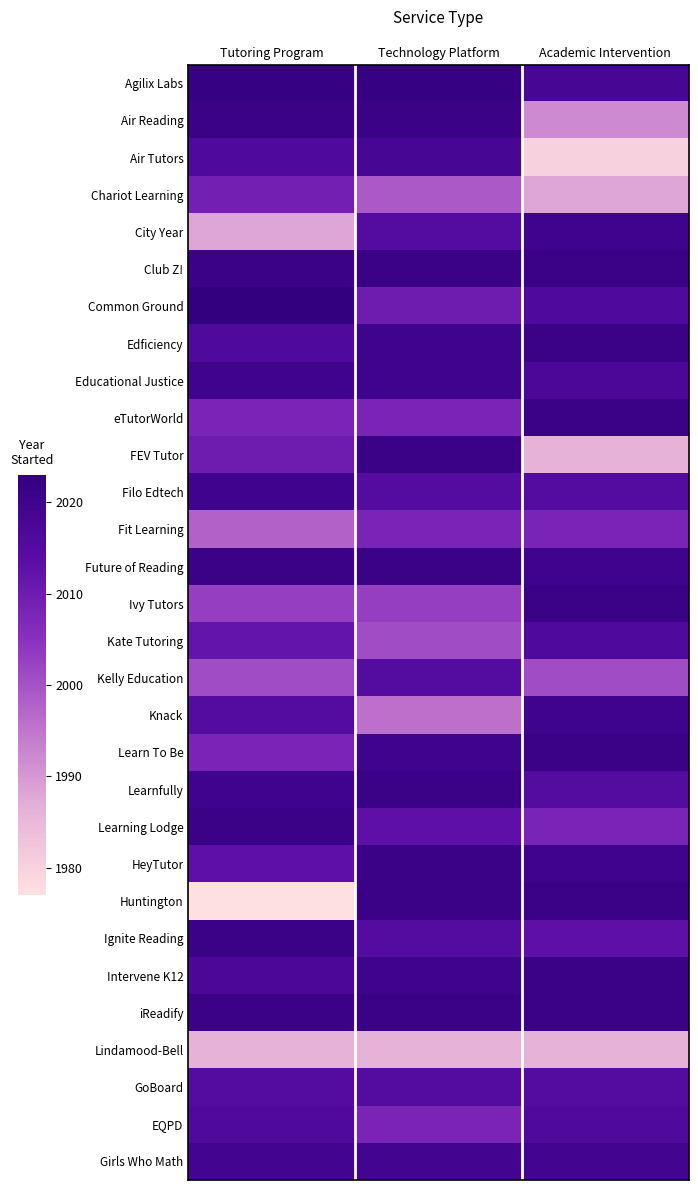

Reading left to right, extract all data points from this chart.

Agilix Labs: Tutoring Program=2022	Technology Platform=2022	Academic Intervention=2018
Air Reading: Tutoring Program=2021	Technology Platform=2021	Academic Intervention=1992
Air Tutors: Tutoring Program=2016	Technology Platform=2018	Academic Intervention=1980
Chariot Learning: Tutoring Program=2009	Technology Platform=1999	Academic Intervention=1988
City Year: Tutoring Program=1988	Technology Platform=2015	Academic Intervention=2020
Club Z!: Tutoring Program=2021	Technology Platform=2021	Academic Intervention=2021
Common Ground: Tutoring Program=2023	Technology Platform=2010	Academic Intervention=2016
Edficiency: Tutoring Program=2016	Technology Platform=2020	Academic Intervention=2021
Educational Justice: Tutoring Program=2020	Technology Platform=2020	Academic Intervention=2017
eTutorWorld: Tutoring Program=2008	Technology Platform=2008	Academic Intervention=2021
FEV Tutor: Tutoring Program=2010	Technology Platform=2021	Academic Intervention=1986
Filo Edtech: Tutoring Program=2020	Technology Platform=2015	Academic Intervention=2015
Fit Learning: Tutoring Program=1998	Technology Platform=2008	Academic Intervention=2008
Future of Reading: Tutoring Program=2021	Technology Platform=2021	Academic Intervention=2020
Ivy Tutors: Tutoring Program=2003	Technology Platform=2003	Academic Intervention=2021
Kate Tutoring: Tutoring Program=2012	Technology Platform=2001	Academic Intervention=2016
Kelly Education: Tutoring Program=2001	Technology Platform=2015	Academic Intervention=2001
Knack: Tutoring Program=2015	Technology Platform=1996	Academic Intervention=2020
Learn To Be: Tutoring Program=2008	Technology Platform=2020	Academic Intervention=2021
Learnfully: Tutoring Program=2020	Technology Platform=2021	Academic Intervention=2015
Learning Lodge: Tutoring Program=2021	Technology Platform=2013	Academic Intervention=2008
HeyTutor: Tutoring Program=2013	Technology Platform=2021	Academic Intervention=2020
Huntington: Tutoring Program=1977	Technology Platform=2021	Academic Intervention=2021
Ignite Reading: Tutoring Program=2021	Technology Platform=2015	Academic Intervention=2013
Intervene K12: Tutoring Program=2017	Technology Platform=2020	Academic Intervention=2021
iReadify: Tutoring Program=2021	Technology Platform=2021	Academic Intervention=2021
Lindamood-Bell: Tutoring Program=1986	Technology Platform=1986	Academic Intervention=1986
GoBoard: Tutoring Program=2015	Technology Platform=2015	Academic Intervention=2015
EQPD: Tutoring Program=2016	Technology Platform=2008	Academic Intervention=2016
Girls Who Math: Tutoring Program=2019	Technology Platform=2019	Academic Intervention=2019